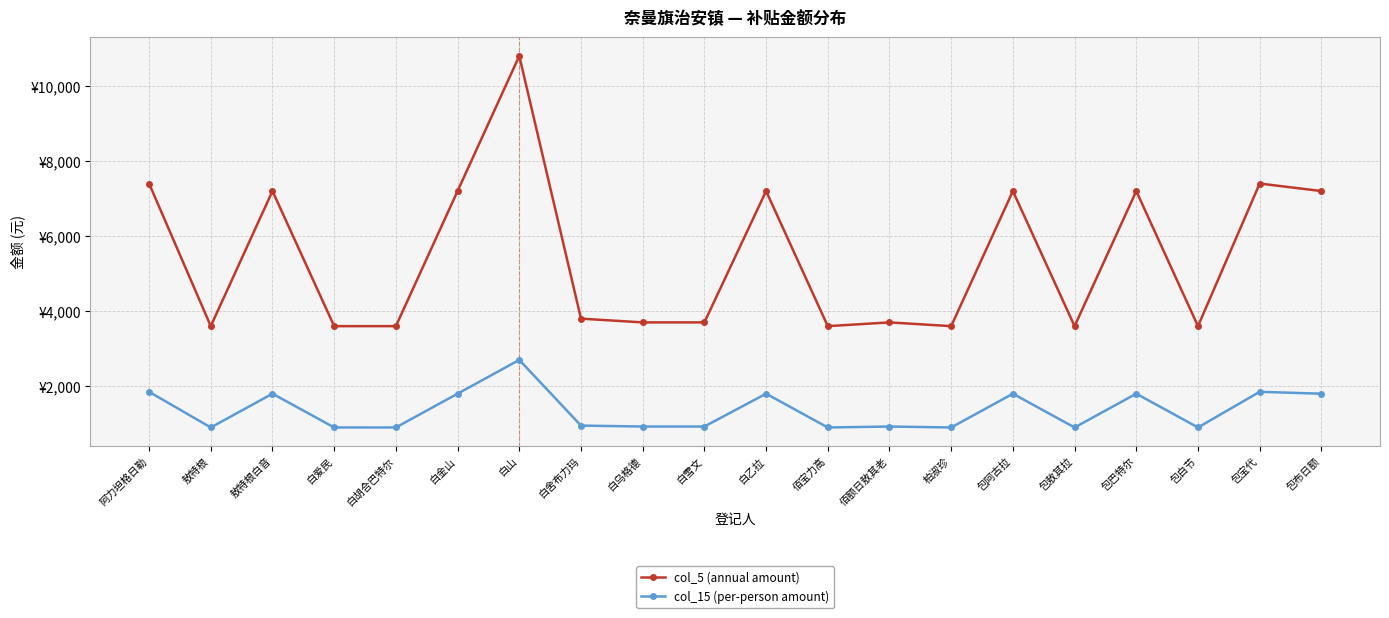

What is the spread (max minus min) of values at 佰额日敖其老?

2775